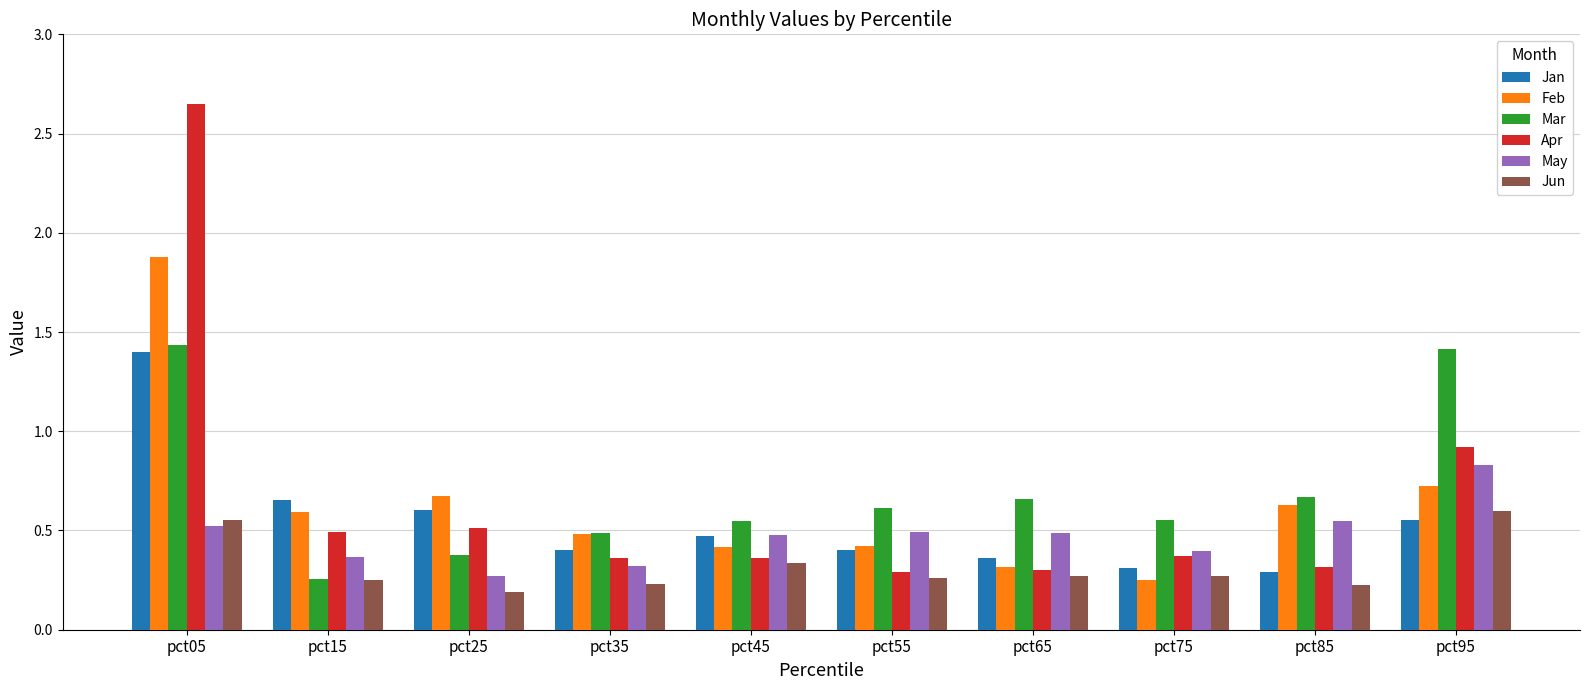

Which series has the largest range (max minus min)?

Apr